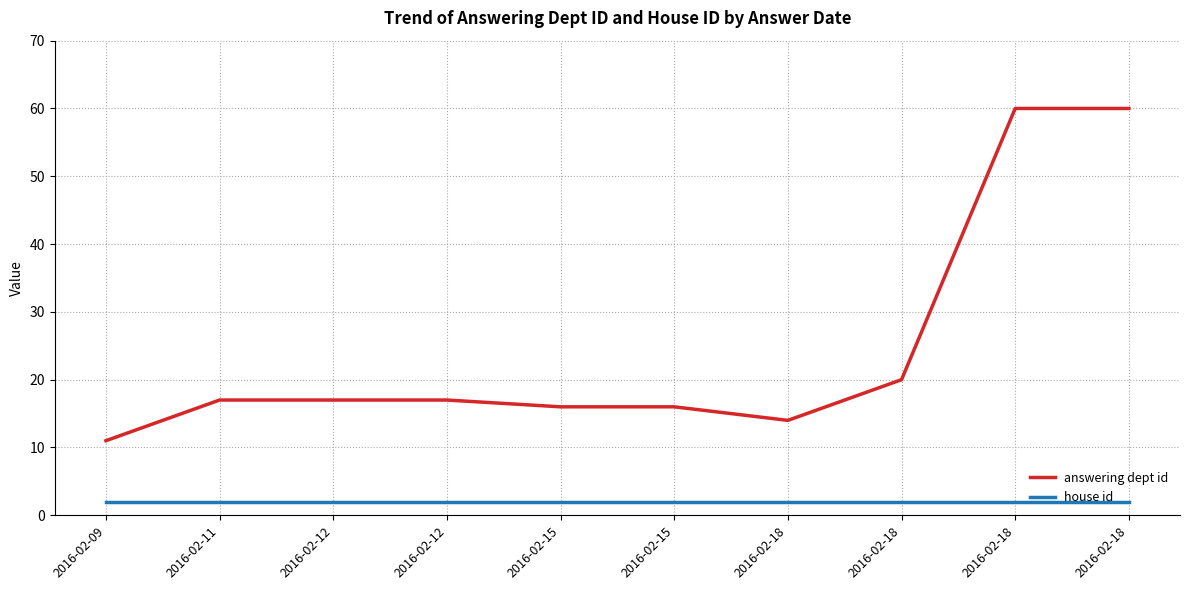

List the series in order of their overall mean, lowest first.

house id, answering dept id